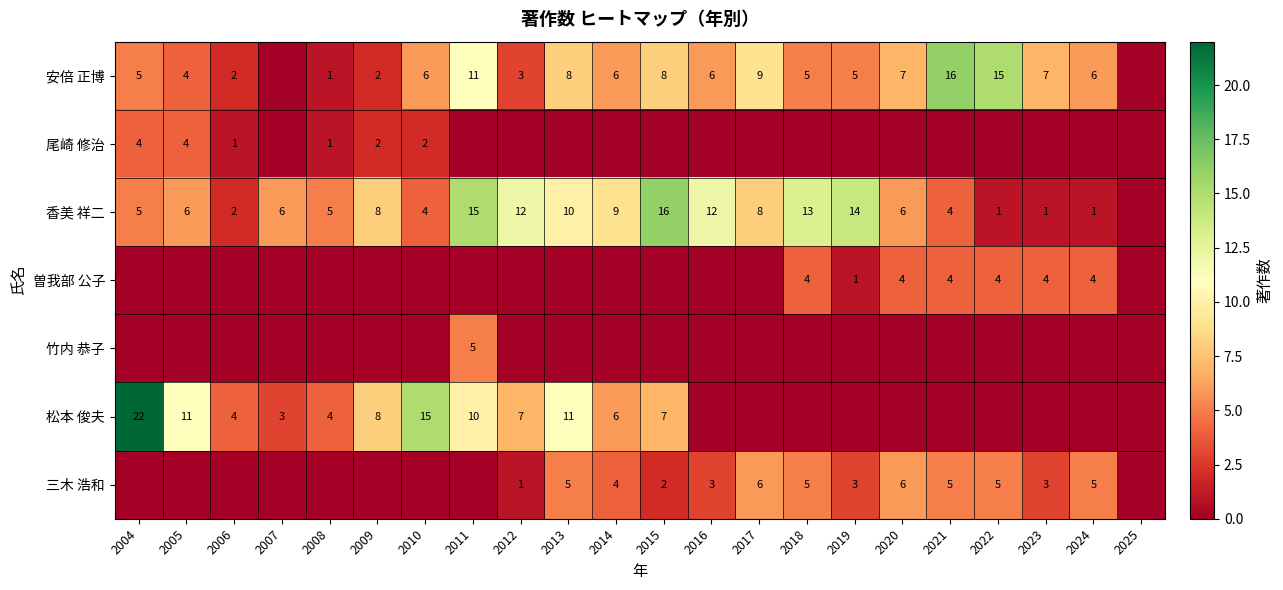

Is the value of 曽我部 公子 at 2020 greater than the value of 香美 祥二 at 2012?

No